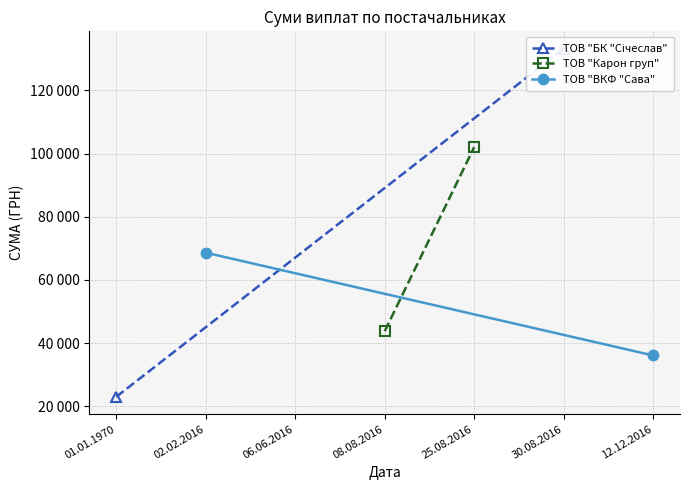

What is the greatest value displayed?

133218.0